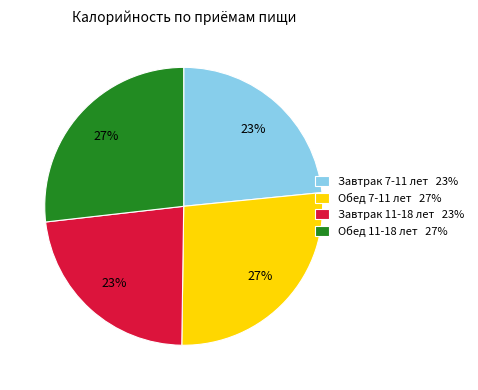

Approximately how many times larger is the value at Завтрак 11-18 лет 23% compared to Обед 11-18 лет 27%?

0.9